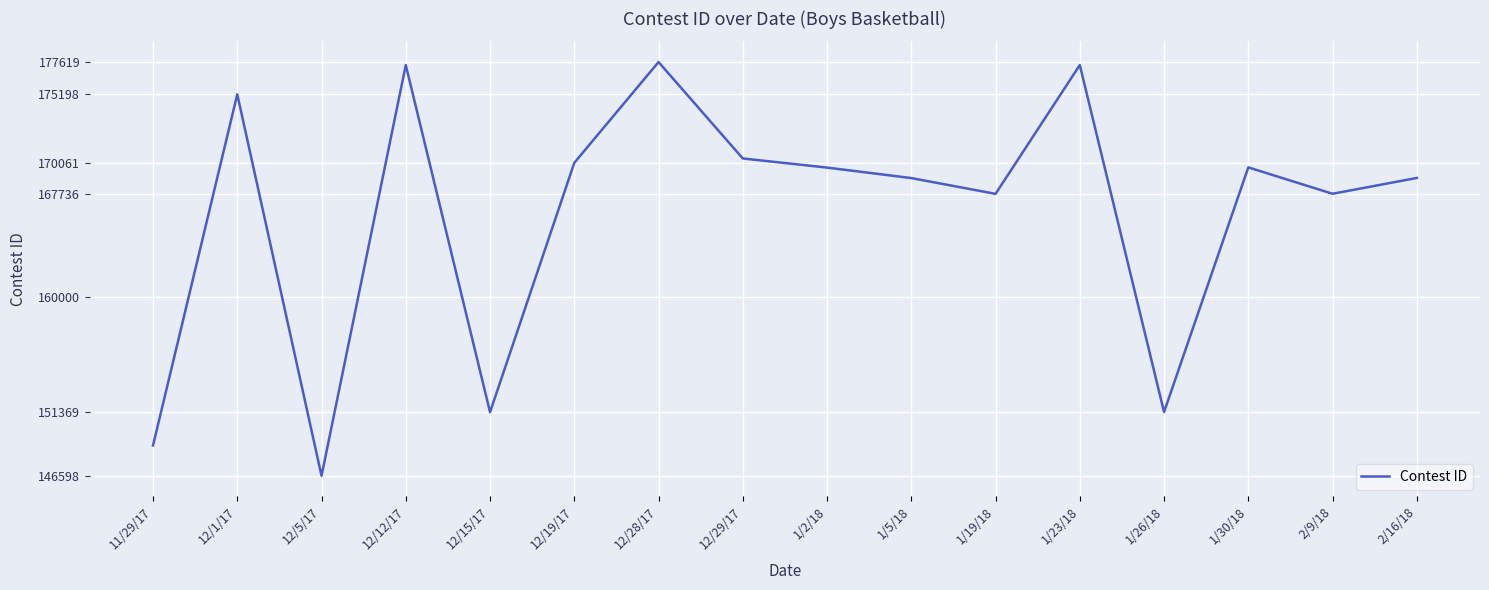

Read the value at 12/28/17.

177619